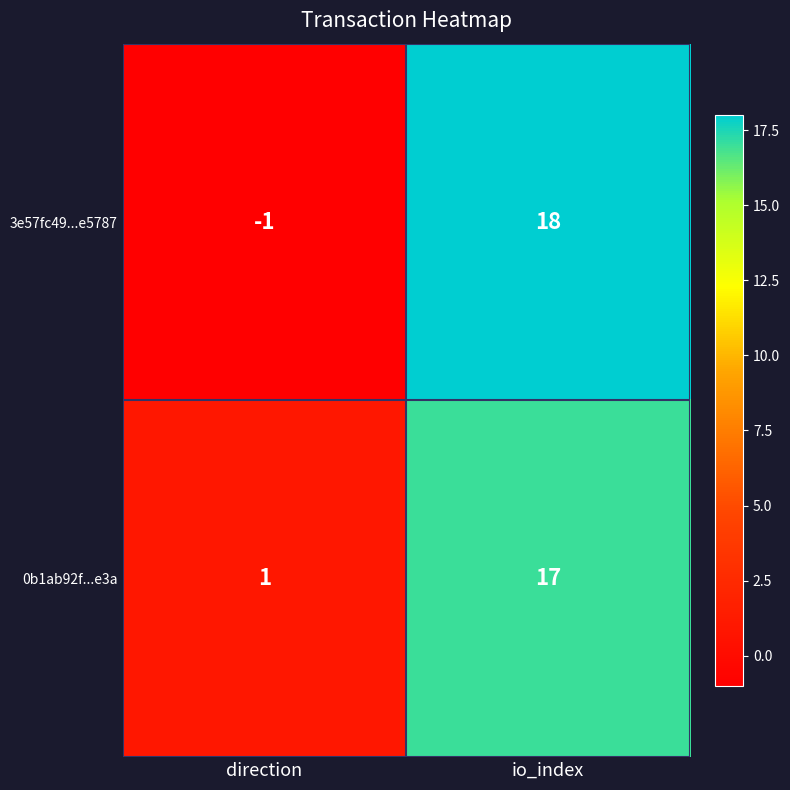

Is it true that 3e57fc49...e5787 equals 18 at io_index?

True